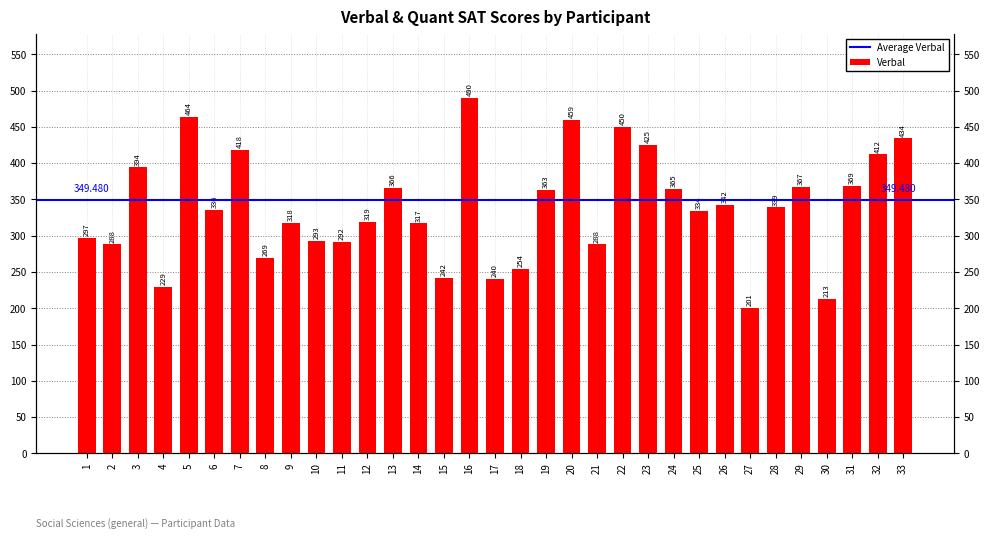

Approximately how many times larger is the value at 14 compared to 32?

0.8